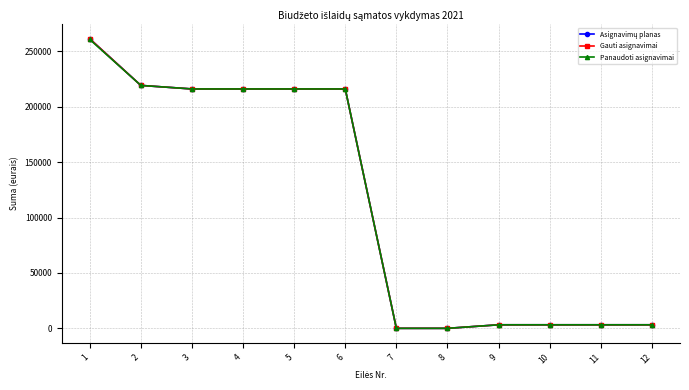

True or false: Asignavimų planas and Panaudoti asignavimai cross at least once.

False